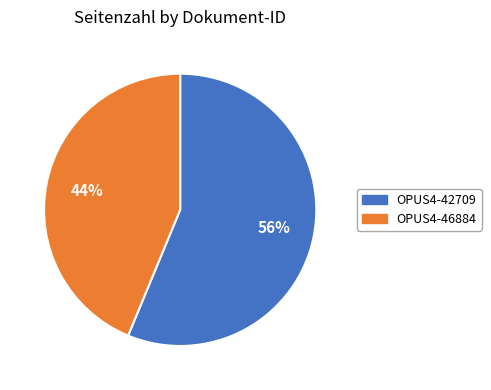

Which slice is the largest?

OPUS4-42709